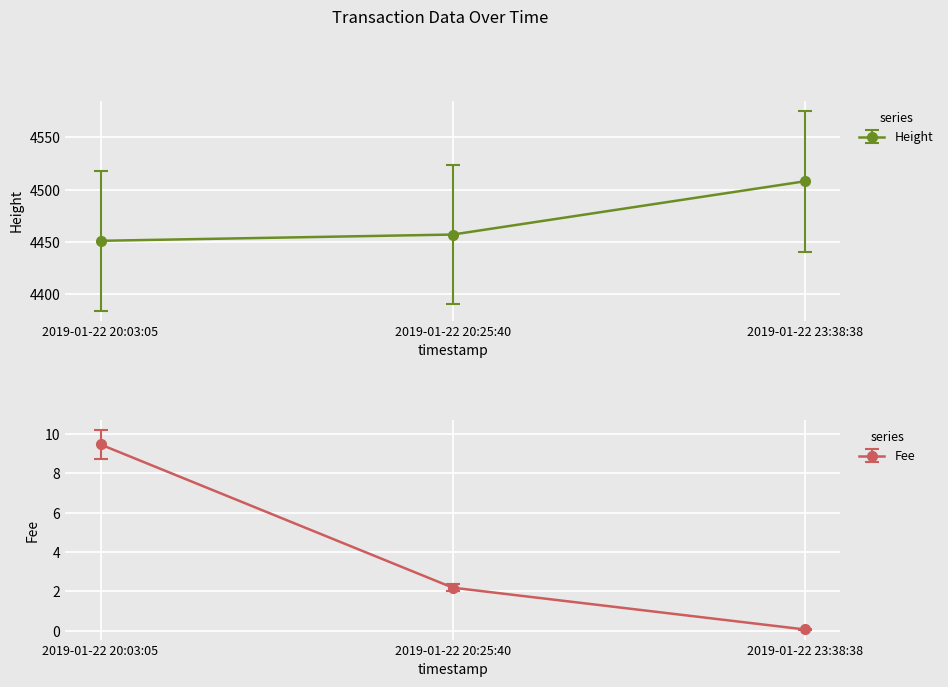

How many data points in Fee are above 2?

2